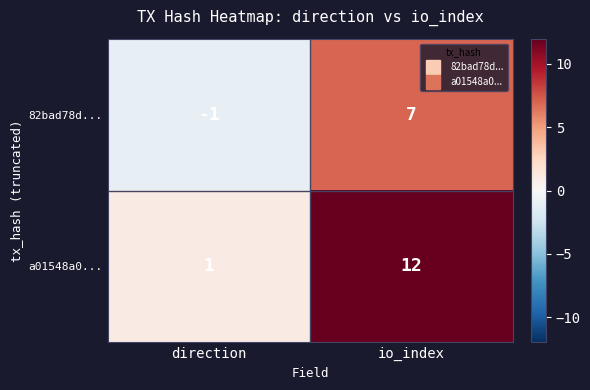

What is the sum of the a01548a0... values at io_index and direction?

13